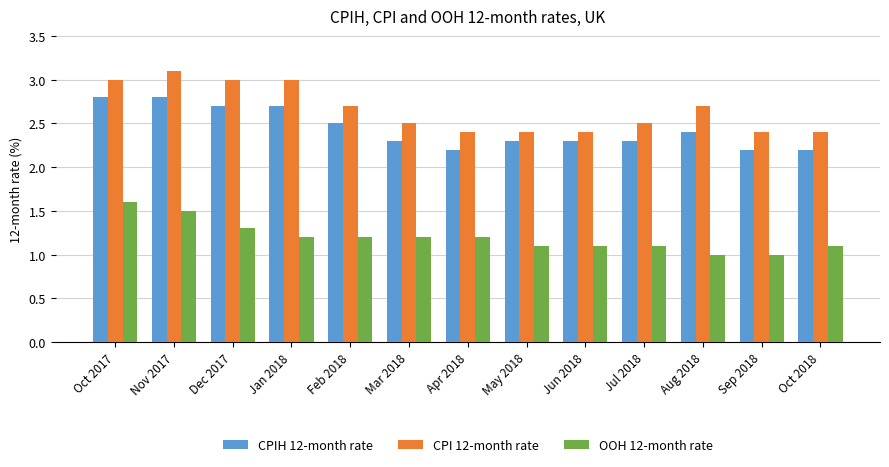

What is the label of the 12th bar from the left?

Sep 2018